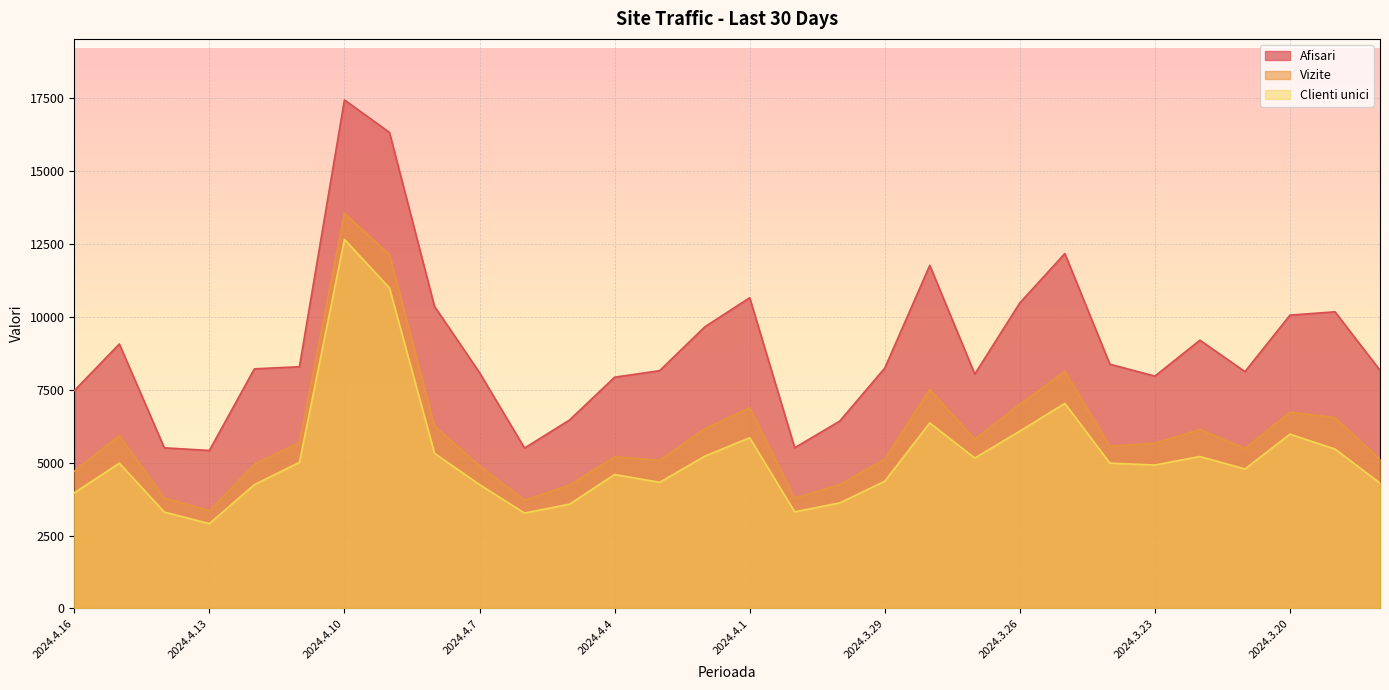

How many values in the Vizite series exceed 5665?

14